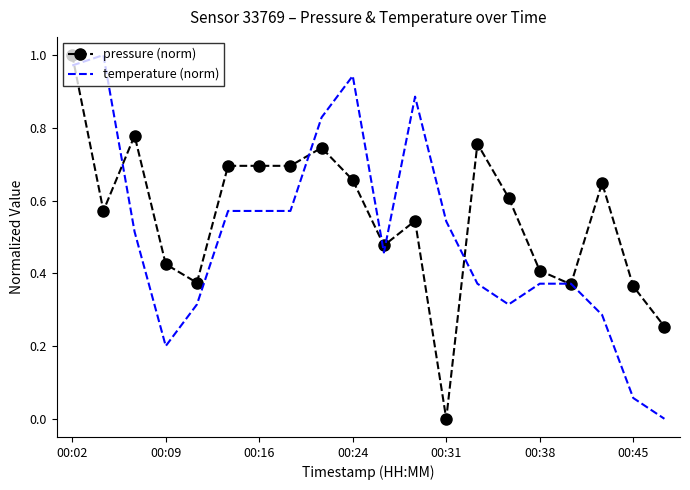

What are all the series names shown in the legend?

pressure (norm), temperature (norm)